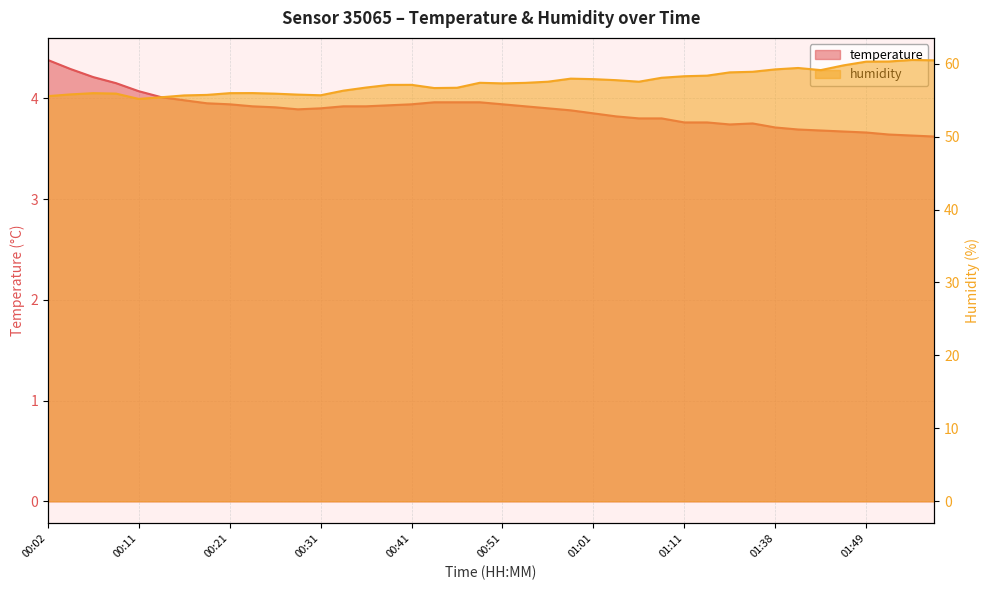

At 00:51, list the series in order from largest to smallest.

humidity, temperature